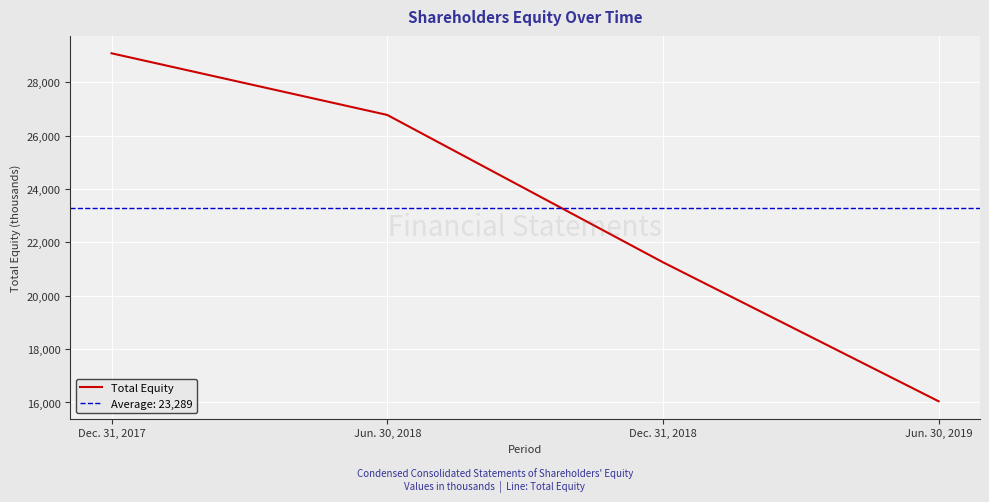

True or false: the data shows 16045 at Jun. 30, 2019.

True